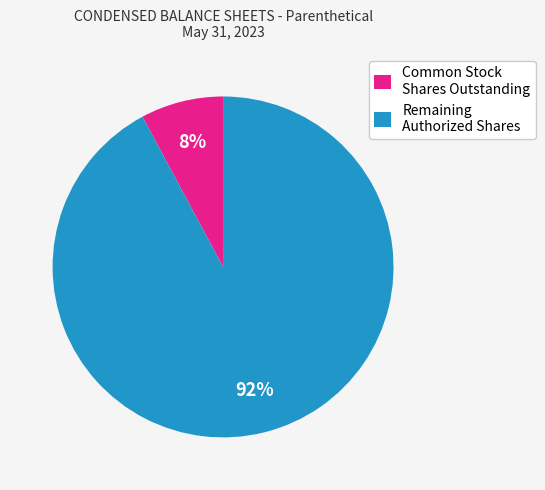

Is it true that Remaining Authorized Shares is 92% of the pie?

True